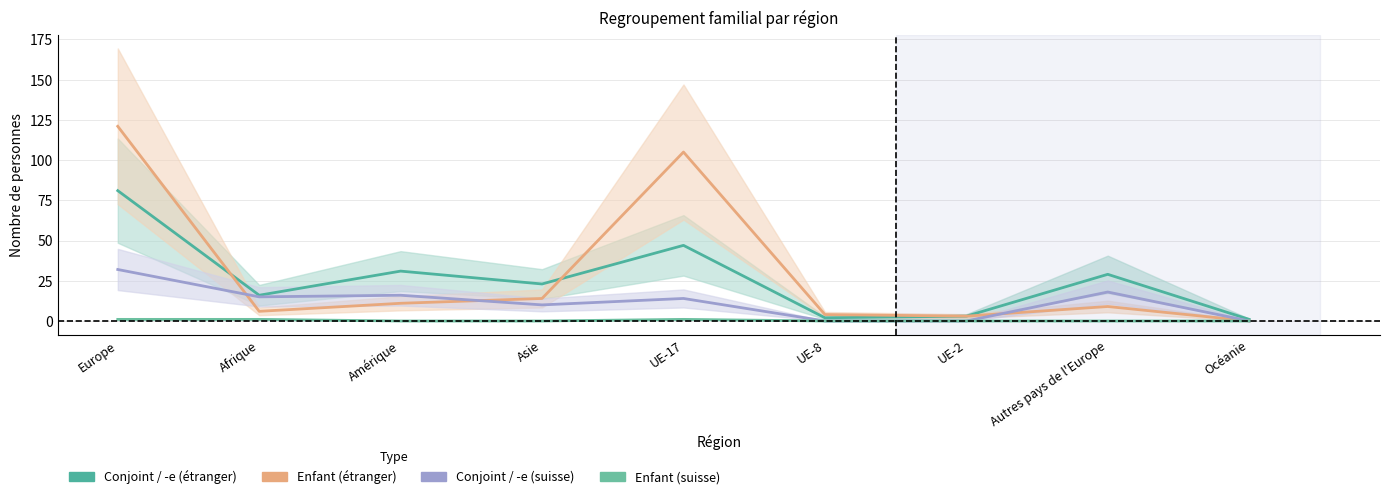

Which series has the widest spread of values?

Enfant (étranger)